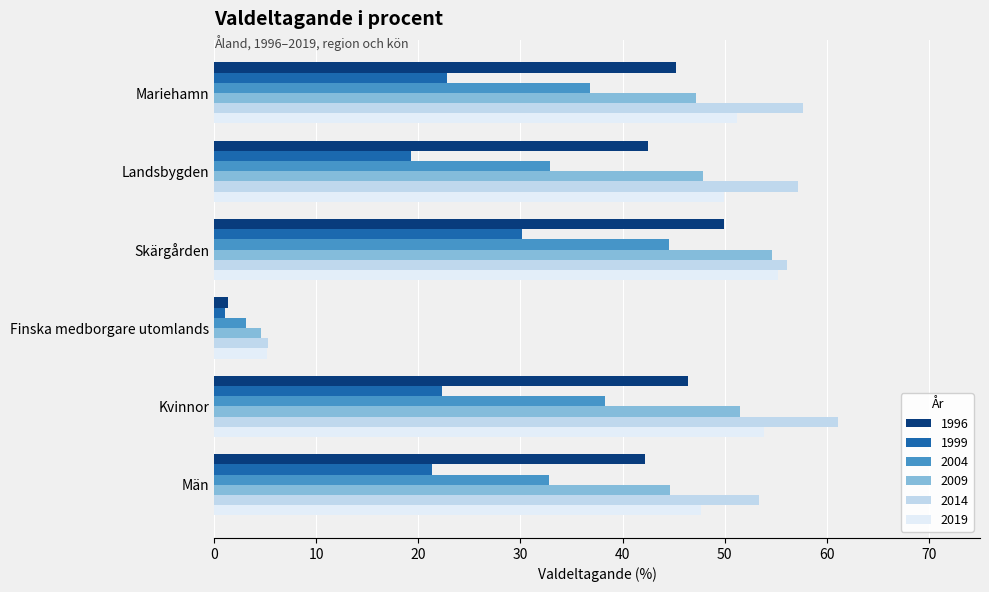

Which category has the highest value across all series?

Kvinnor